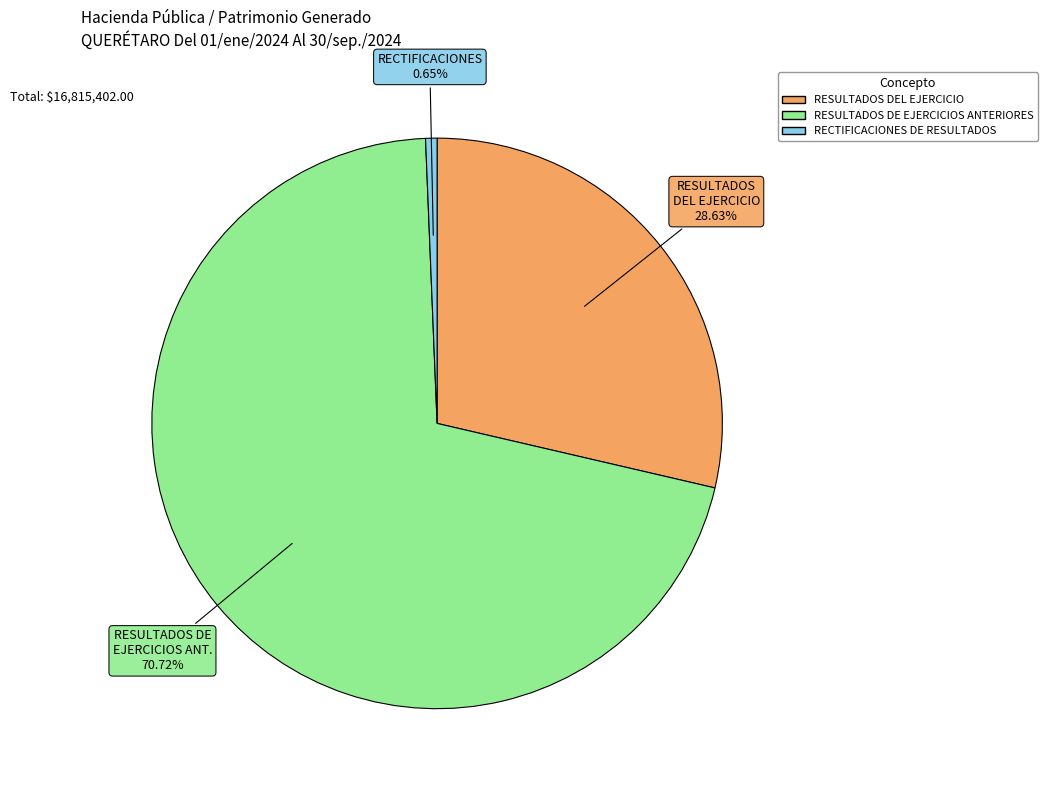

To the nearest percent, what is the difference between the largest and smallest slice percentages?

70%